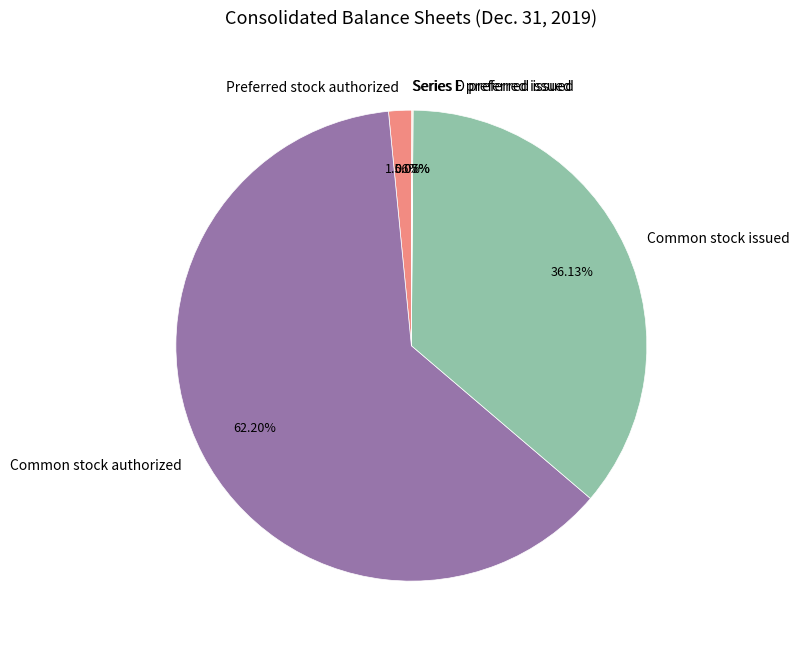

To the nearest percent, what is the difference between the largest and smallest slice percentages?

62%